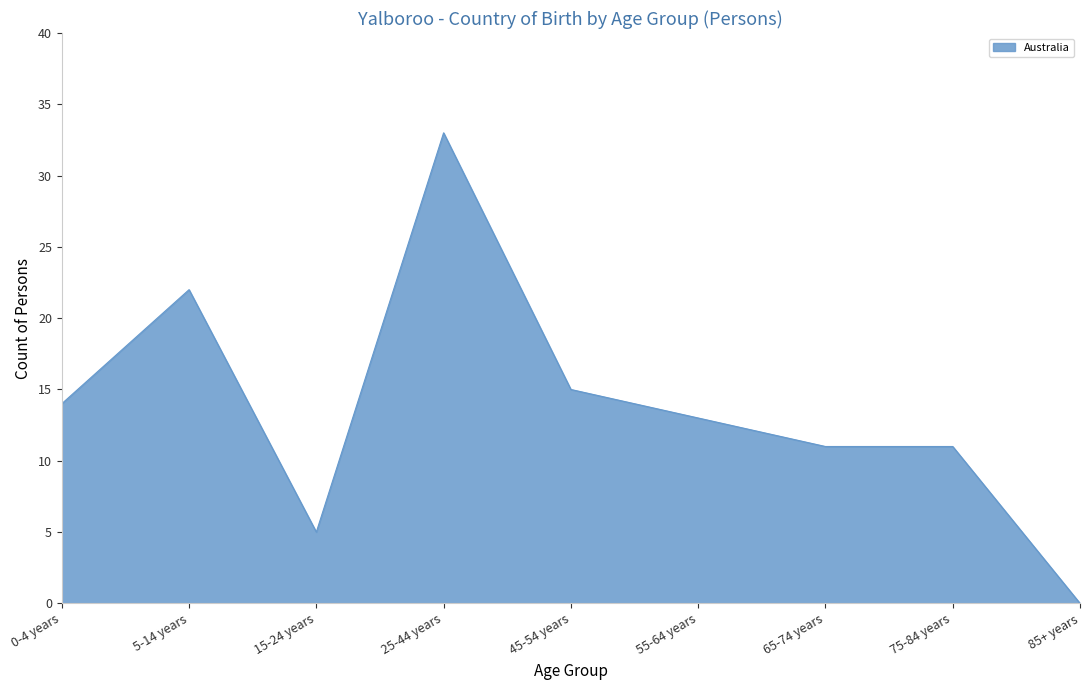

True or false: the data shows 7 at 45-54 years.

False